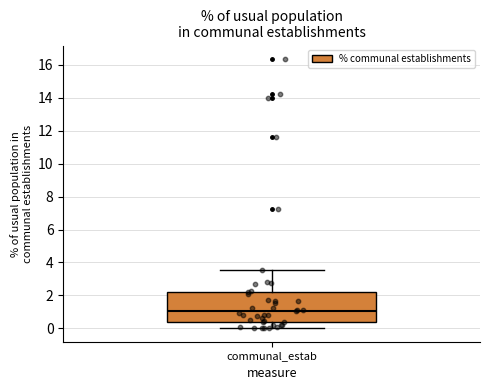

Read this box plot against the y-axis: the position of the median line, the range covered by the box, and the ends of both whiskers. The values are not printed on the chart, so give them approximately, as read against the axis.

median 1.0, box 0.4 to 2.2, whiskers 0.0 to 3.6